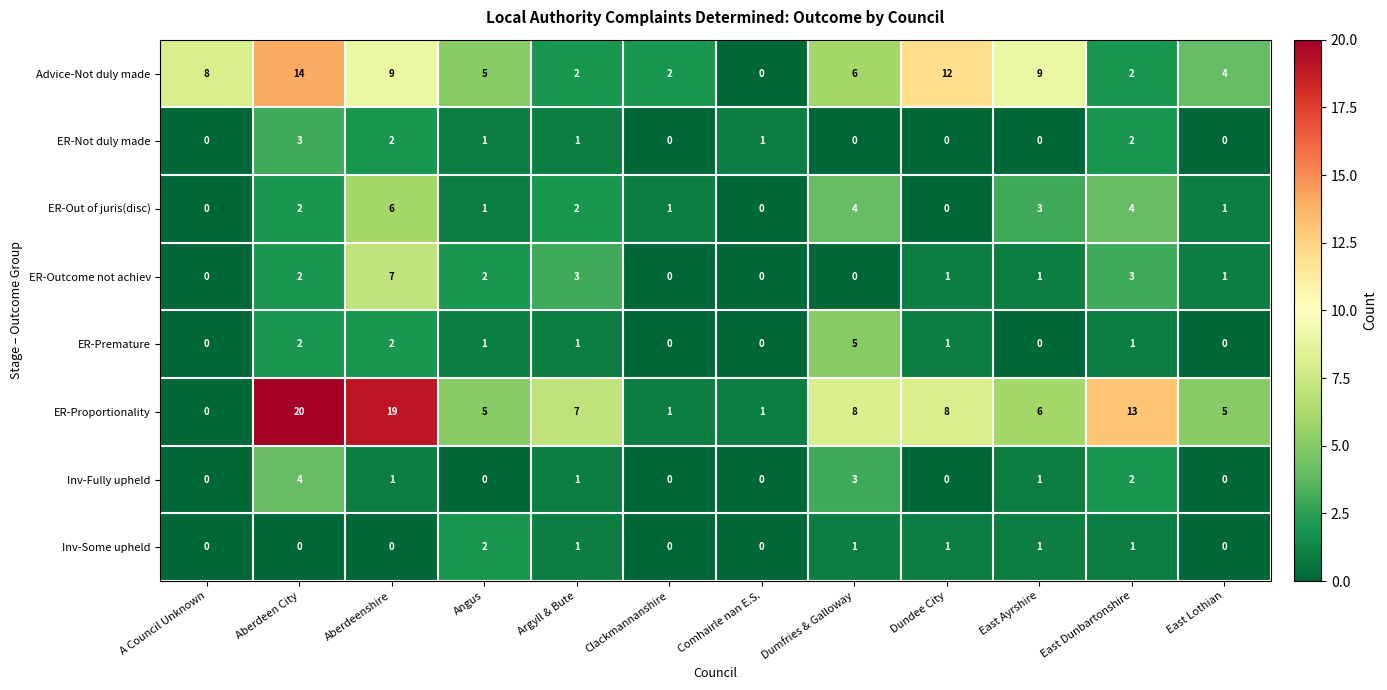

Is it true that ER-Premature equals 0 at Angus?

False